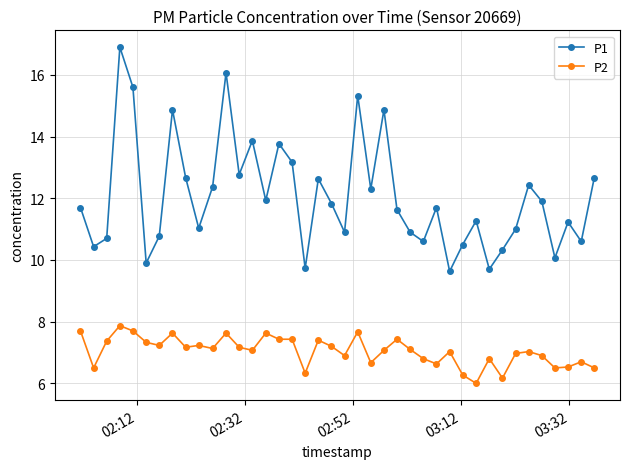

List the series in order of their peak value, lowest first.

P2, P1